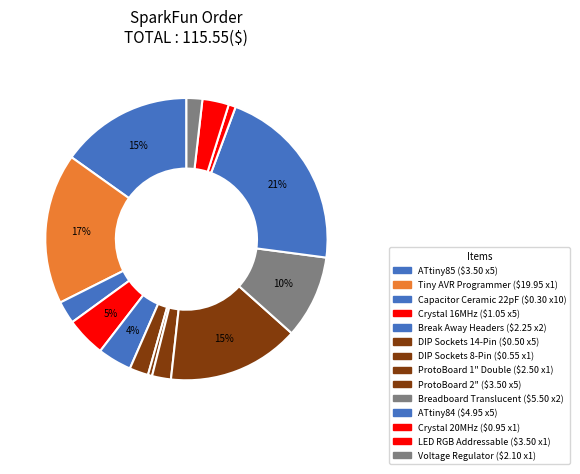

What percentage is the ProtoBoard 2" slice, to the nearest percent?

15%